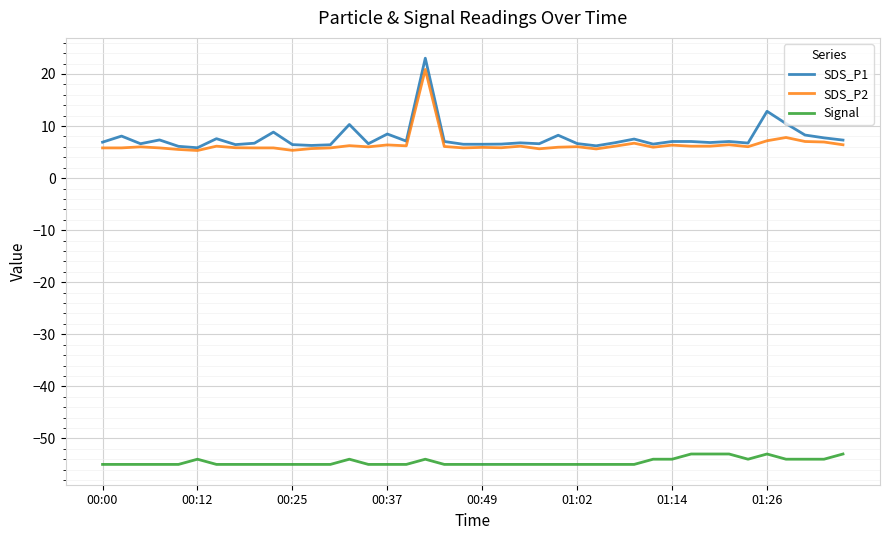

Which series has the largest range (max minus min)?

SDS_P1